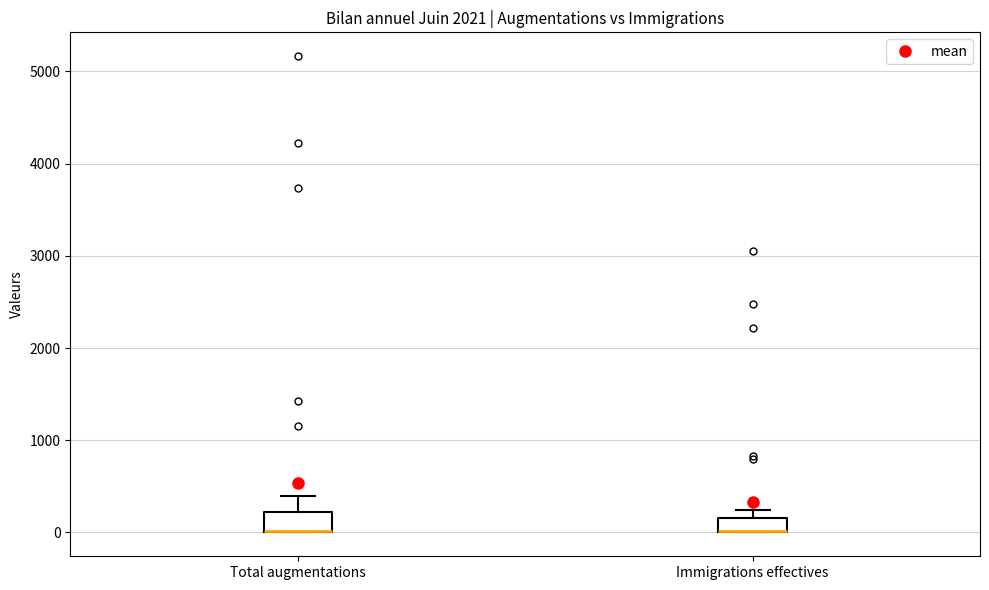

Where does the upper whisker of the box for Total augmentations end on the y-axis? The values are not printed on the chart, so give them approximately, as read against the axis.

400